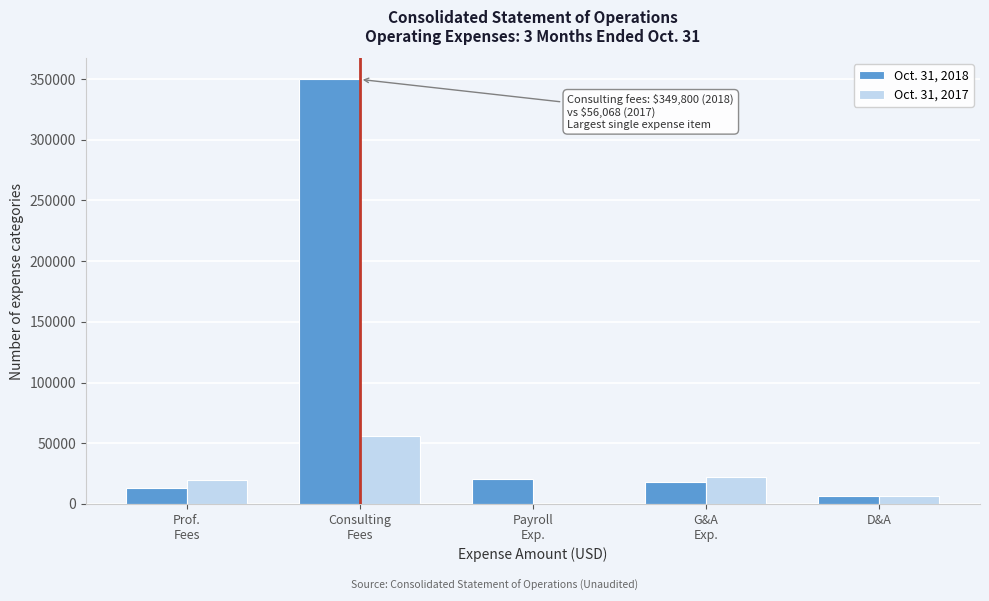

Which series has the largest total across all categories?

Oct. 31, 2018